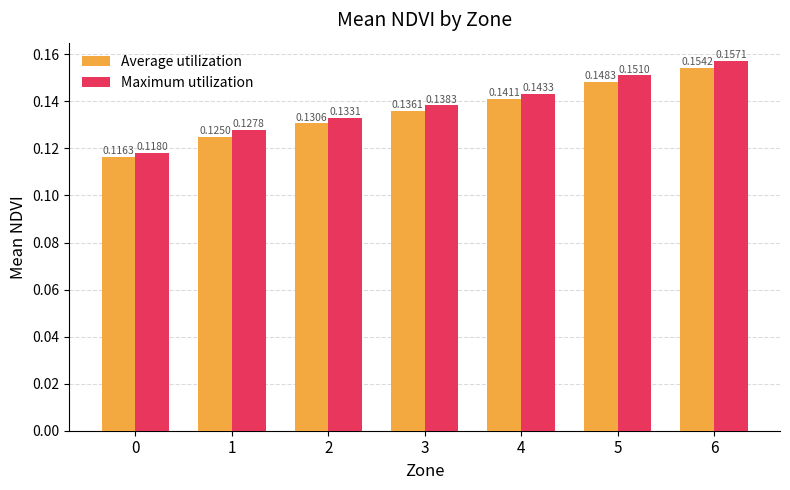

At how many categories does at least one series exceed 0?

7